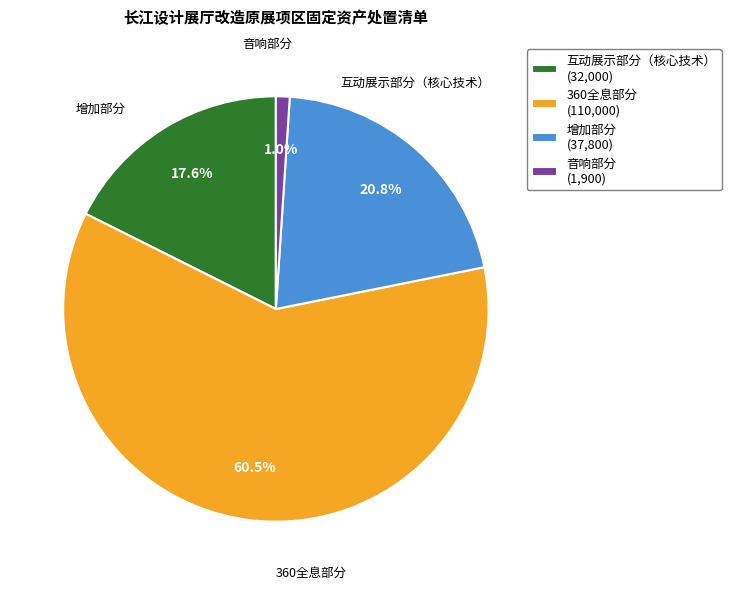

Does any single category account for the majority?

Yes